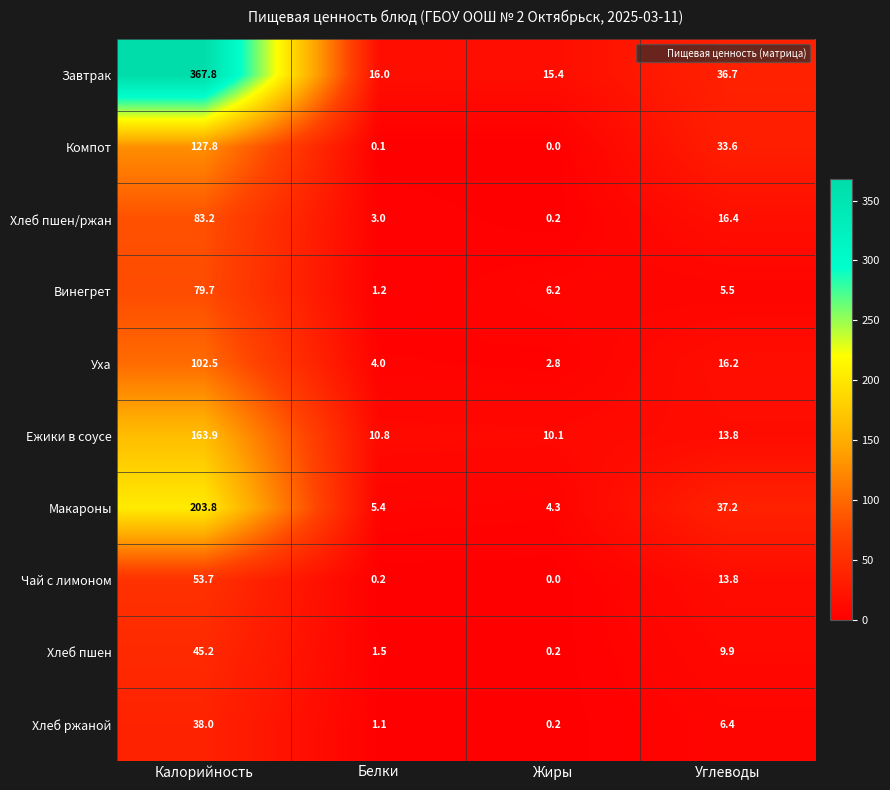

Which series changed the most between Белки and Углеводы?

Компот